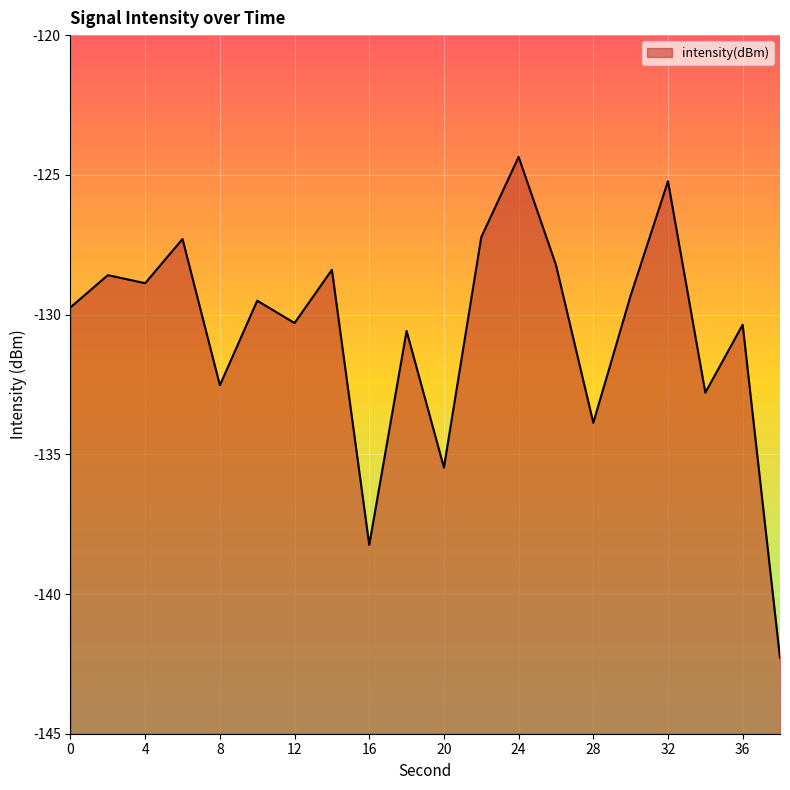

At which category does the chart reach its peak across all series?

24